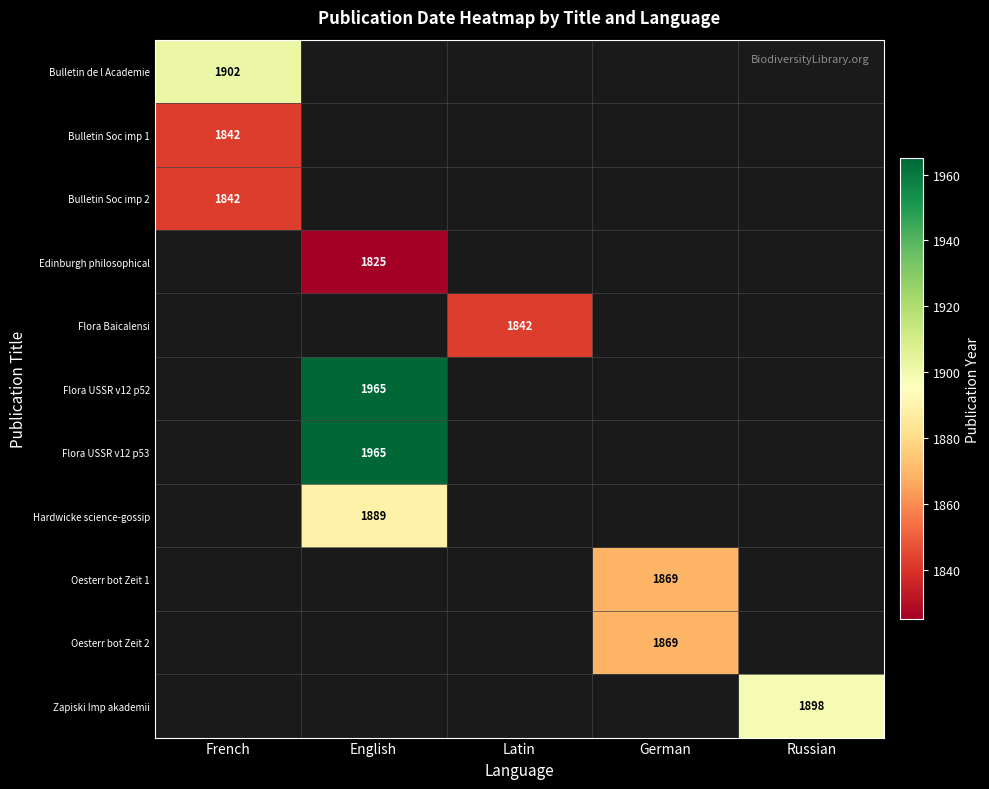

How many data points does each series have?

5